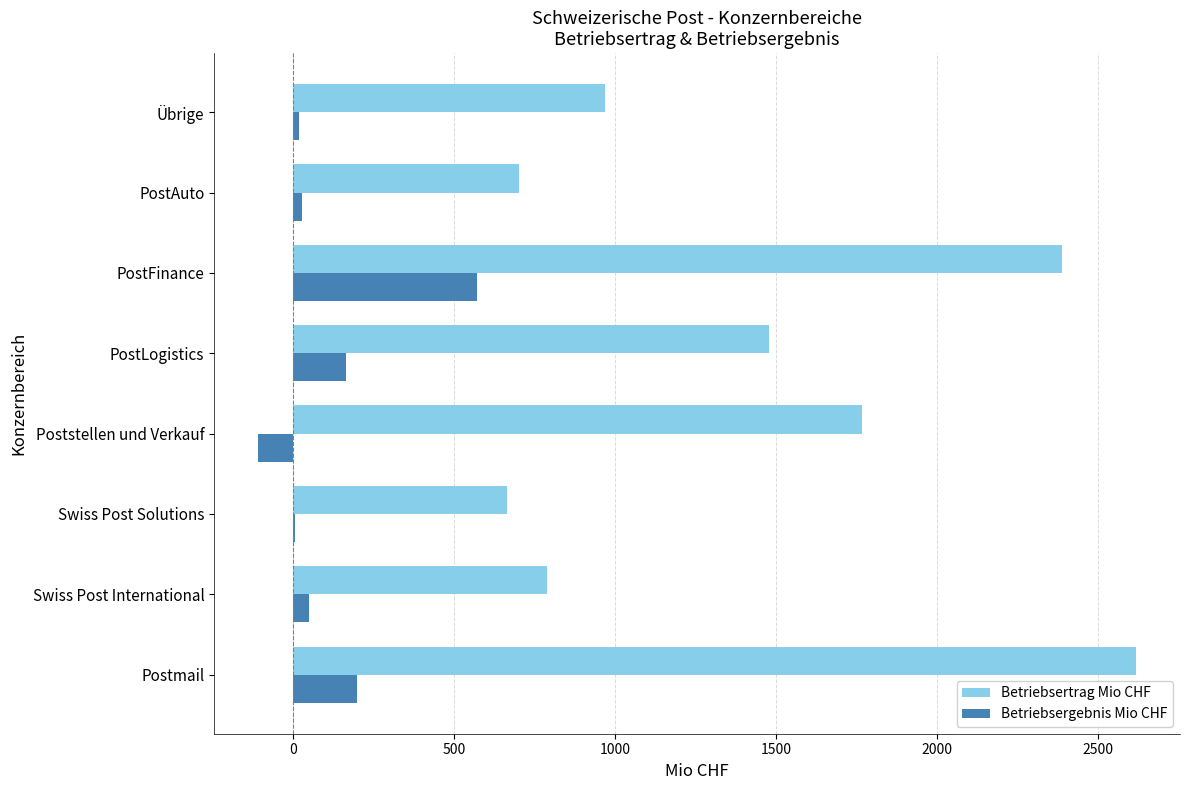

Is it true that Betriebsergebnis Mio CHF equals 951 at PostFinance?

False